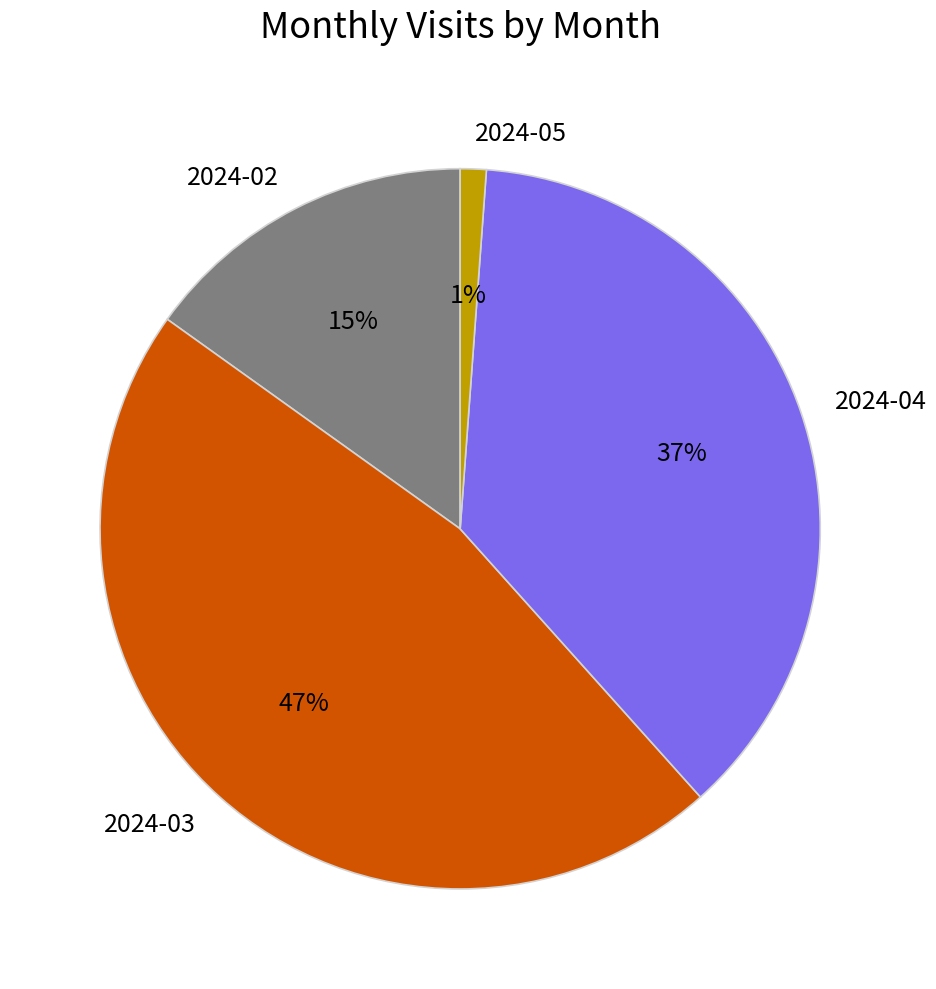

Is the sum of 2024-02 and 2024-03 greater than half?

Yes